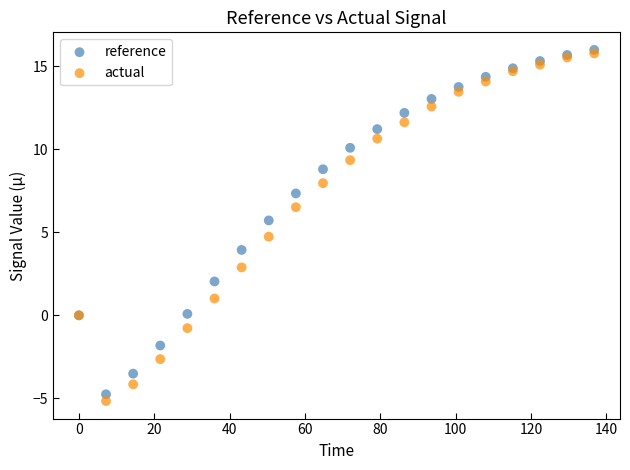

Across all series, what Y value is closest to 5?

4.7